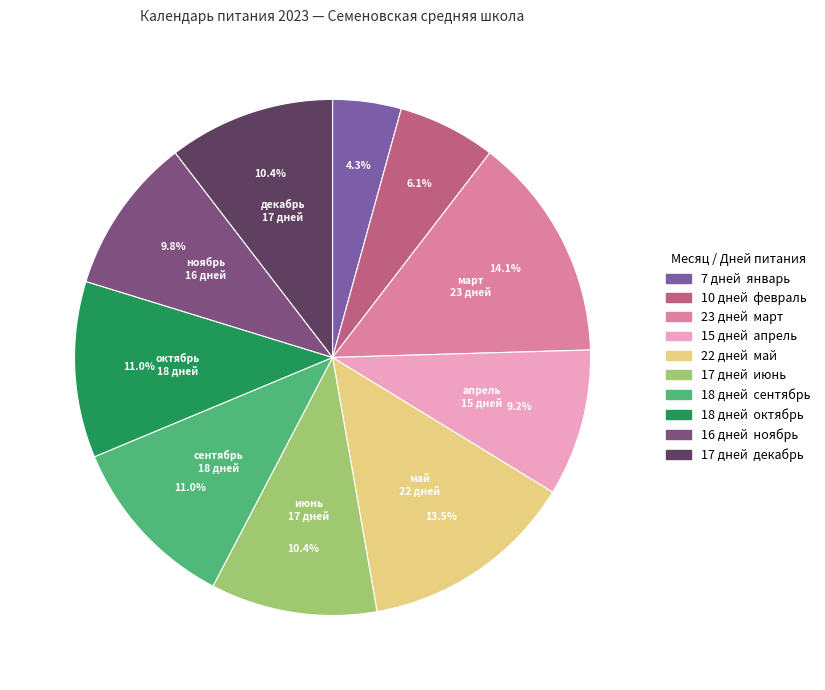

Is there any slice that represents more than half of the pie?

No